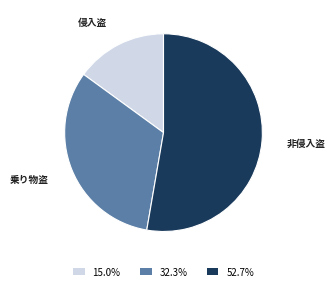

Between 侵入盗 and 非侵入盗, which is larger?

非侵入盗